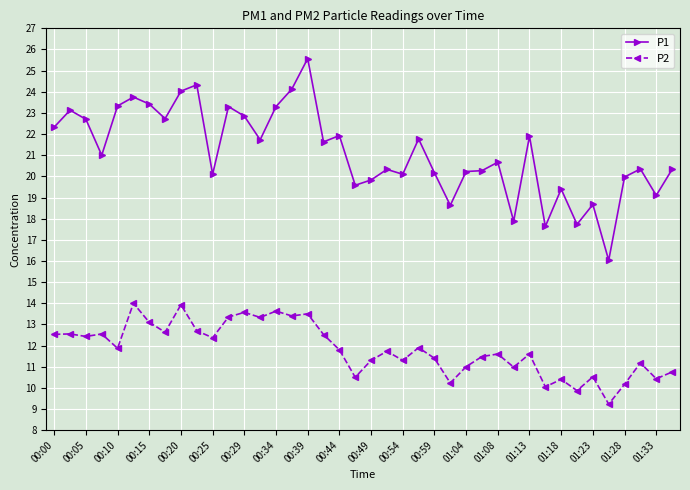

Which series has the largest range (max minus min)?

P1